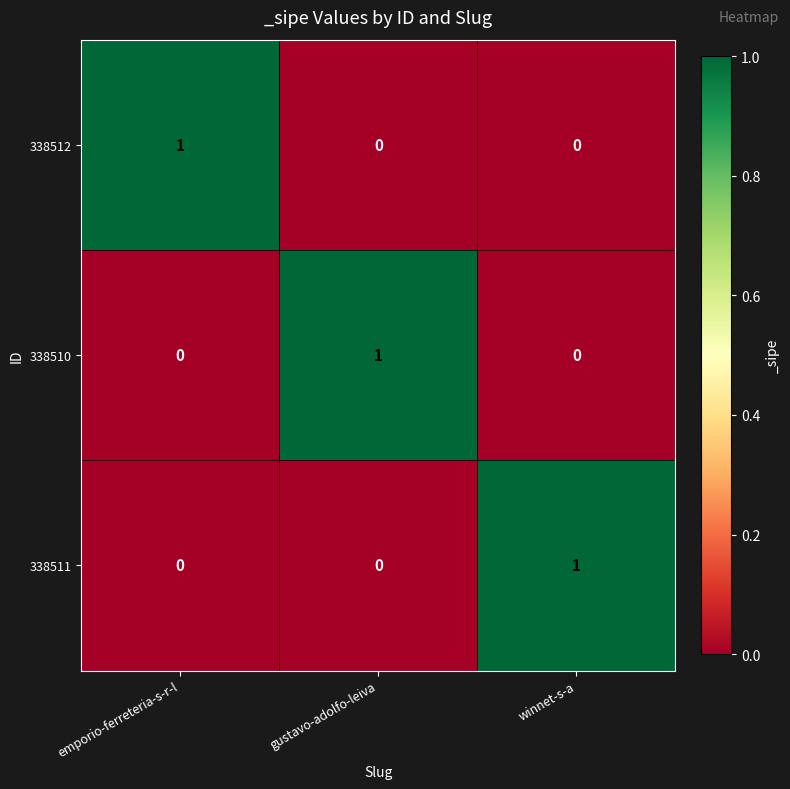

Reading left to right, extract all data points from this chart.

338512: 1	0	0
338510: 0	1	0
338511: 0	0	1